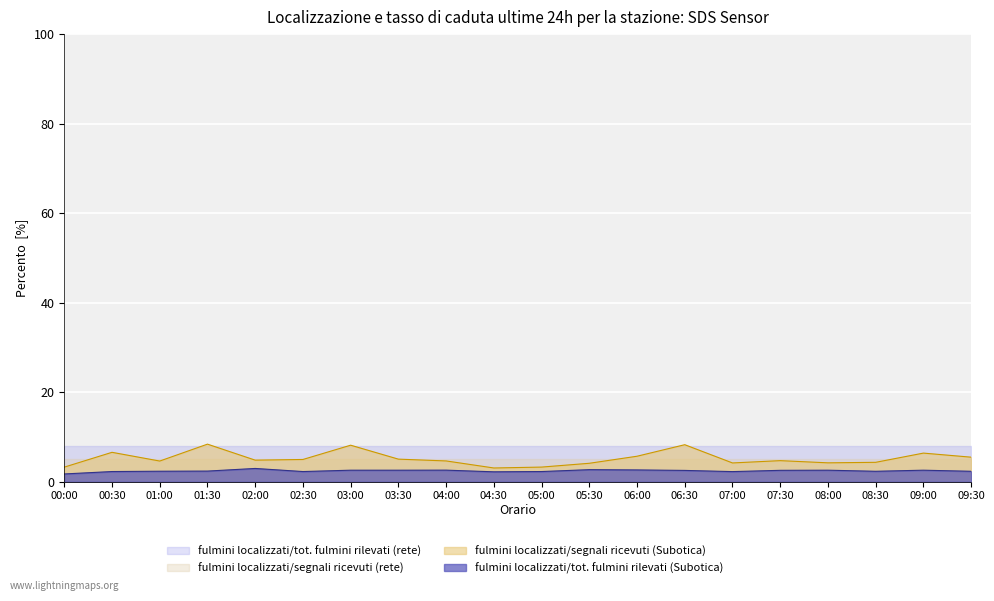

Which series has the widest spread of values?

fulmini localizzati/segnali ricevuti (Subotica)